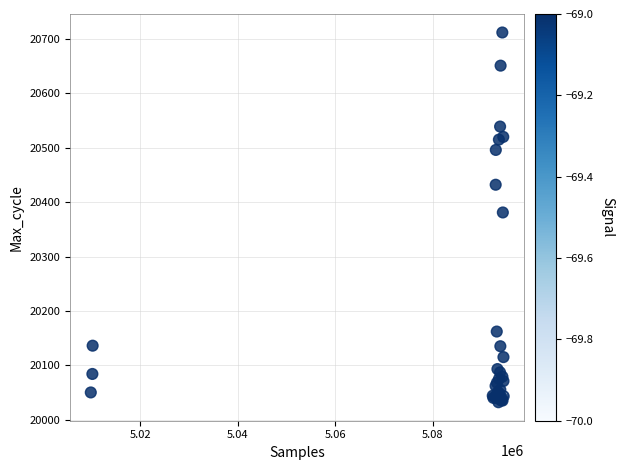

What Y value in the scatter plot is closest to 20372?

20381